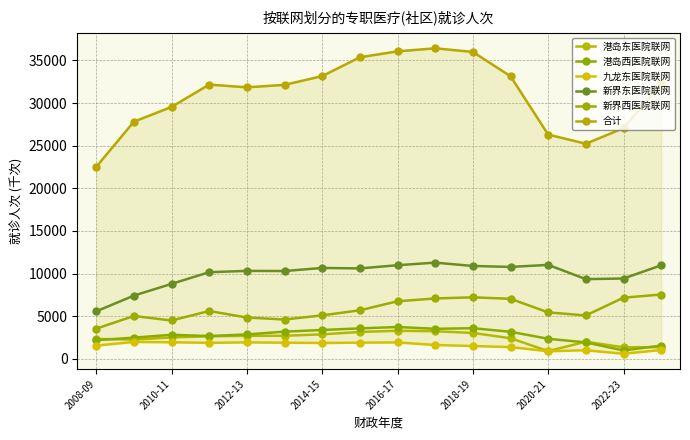

At which category is the sum across all series the highest?

9